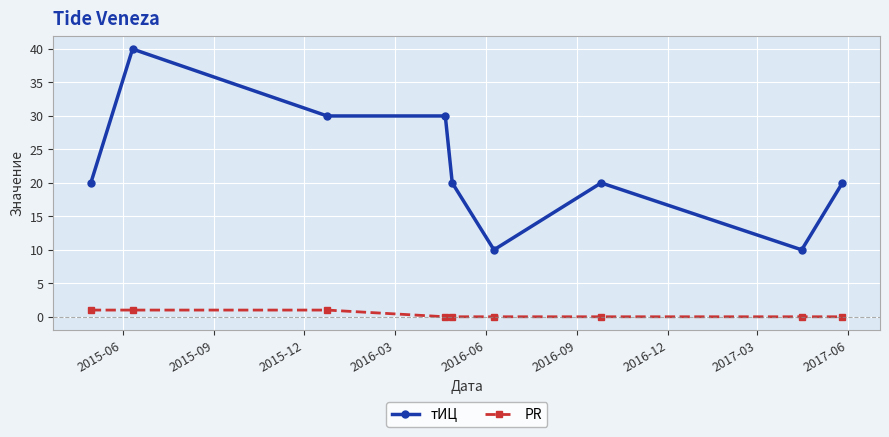

What is the greatest value displayed?

40